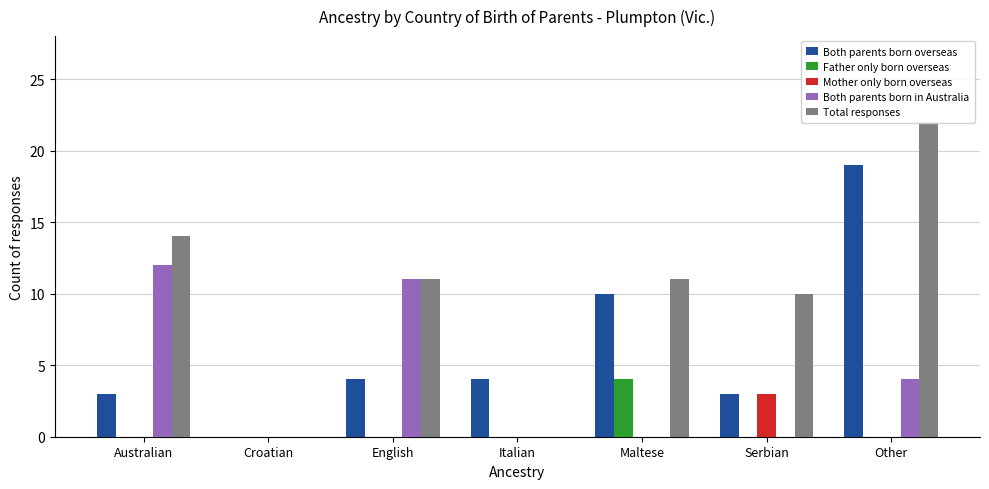

At how many categories does at least one series exceed 10?

4